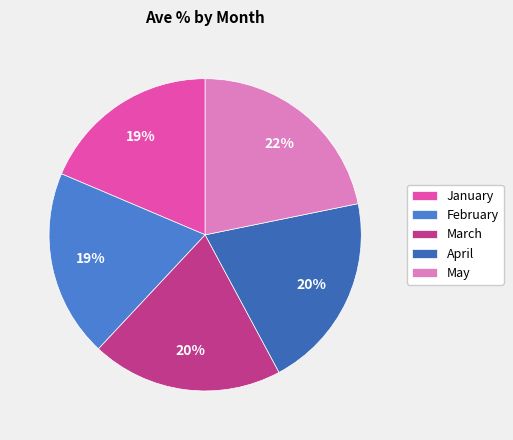

The April slice represents 33% of the pie. True or false?

False